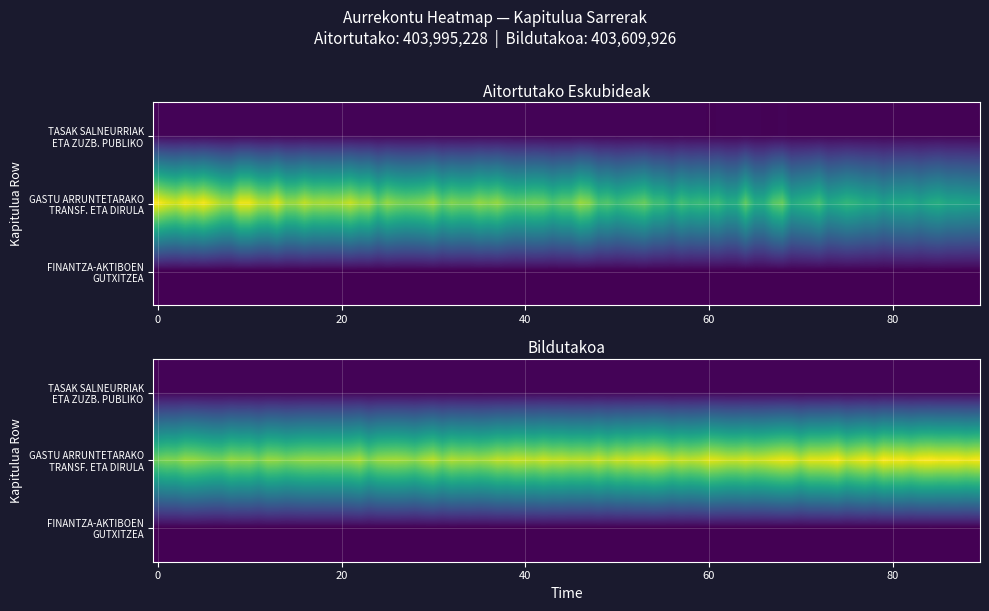

Which series has the widest spread of values?

GASTU ARRUNTETARAKO